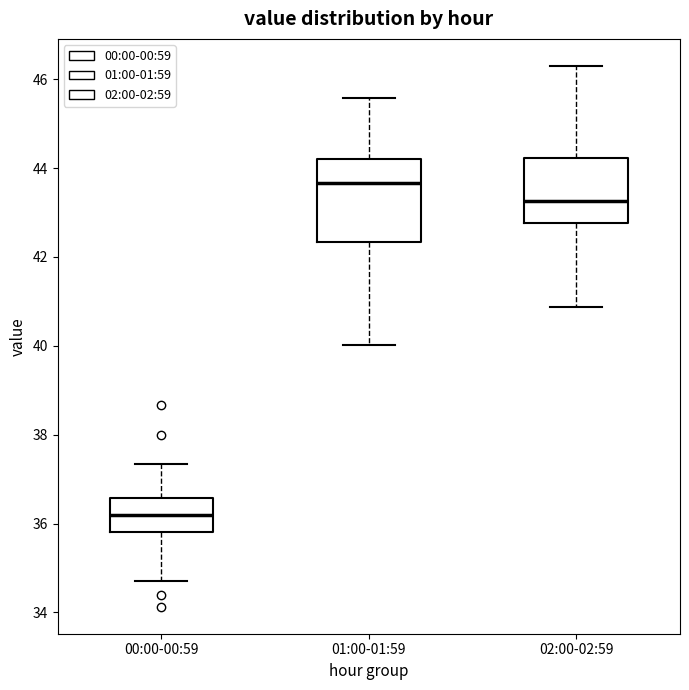

Reading left to right, read every box against the y-axis: the position of its median line, the range the box covers, and the ends of its whiskers. The values are not printed on the chart, so give them approximately, as read against the axis.

00:00-00:59: median 36.2, box 35.8 to 36.6, whiskers 34.8 to 37.4
01:00-01:59: median 43.6, box 42.4 to 44.2, whiskers 40.0 to 45.6
02:00-02:59: median 43.2, box 42.8 to 44.2, whiskers 40.8 to 46.4